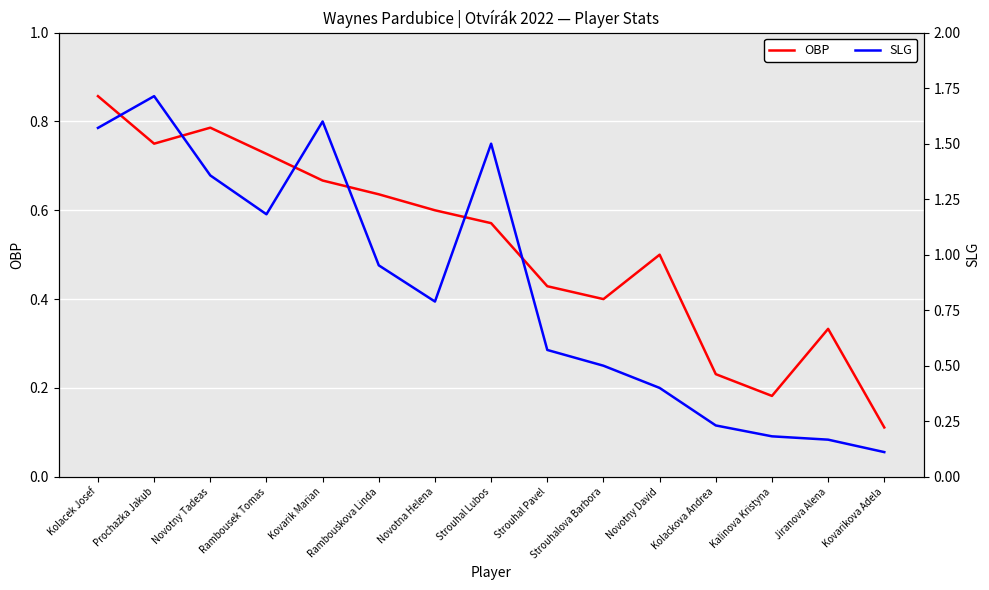

What is the spread (max minus min) of values at Strouhal Lubos?

0.9